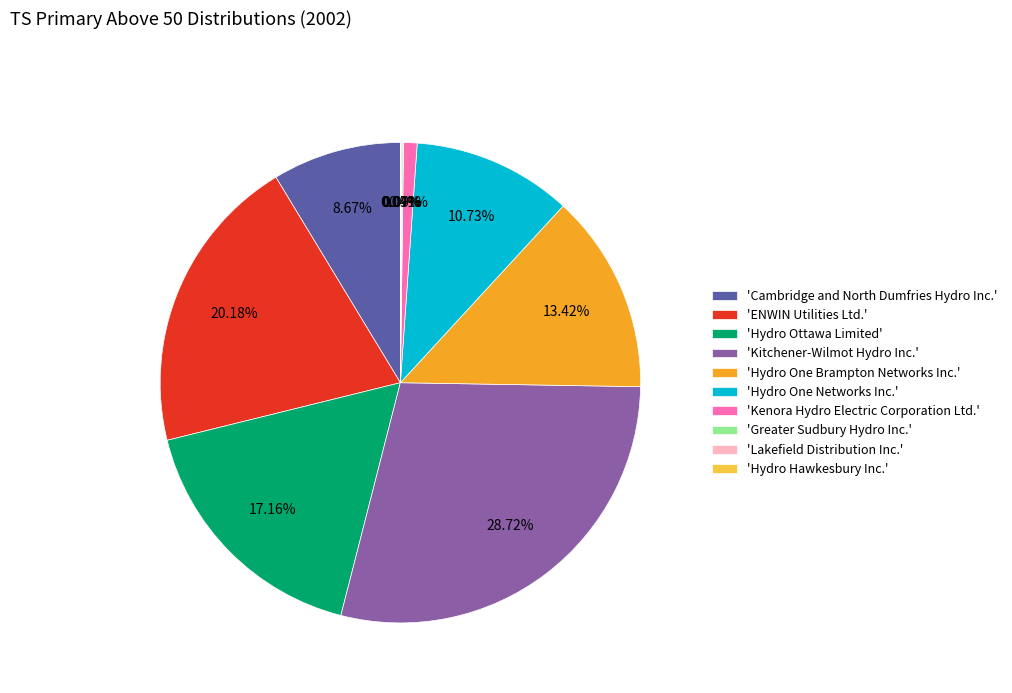

Between 'Hydro One Brampton Networks Inc.' and 'Hydro One Networks Inc.', which is larger?

'Hydro One Brampton Networks Inc.'